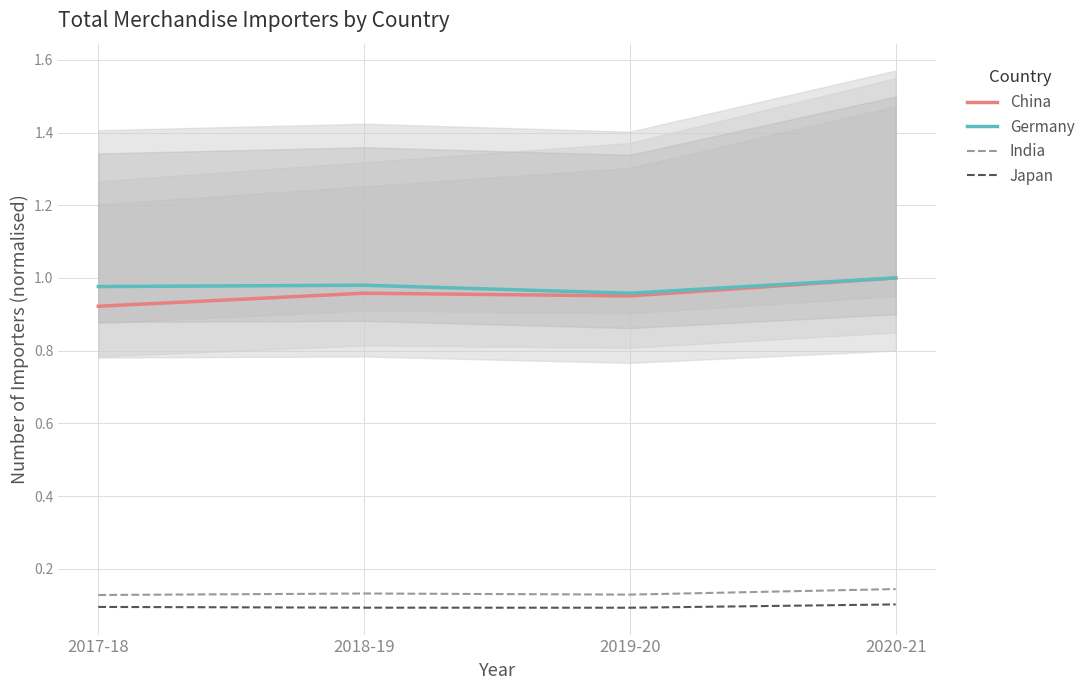

What is the total value across all series at 2017-18?

2.1